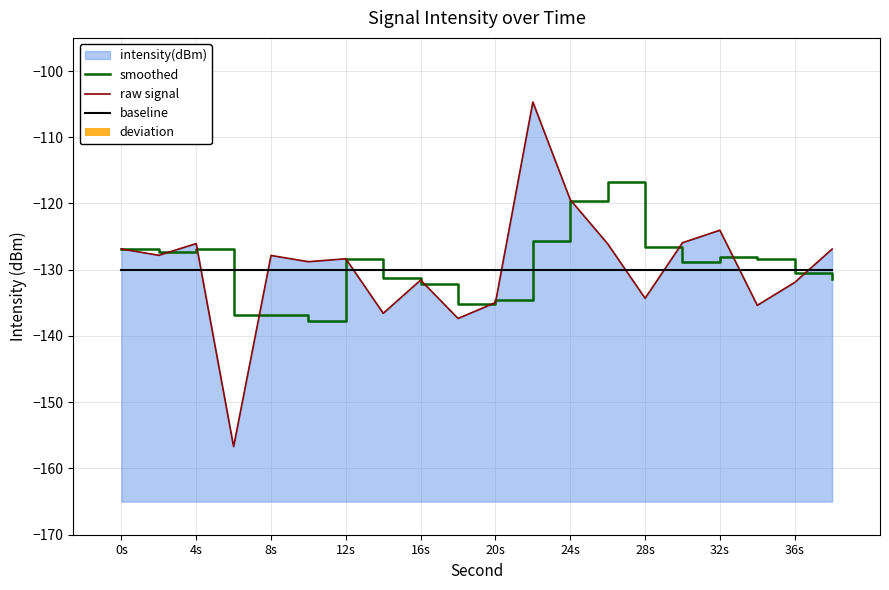

What is the sum of all raw signal values?

-2591.4